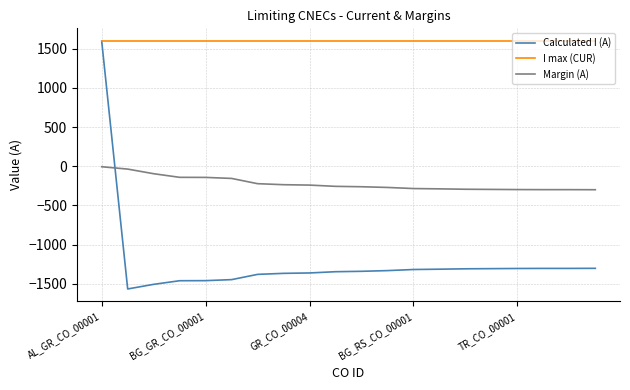

What are all the series names shown in the legend?

Calculated I (A), I max (CUR), Margin (A)